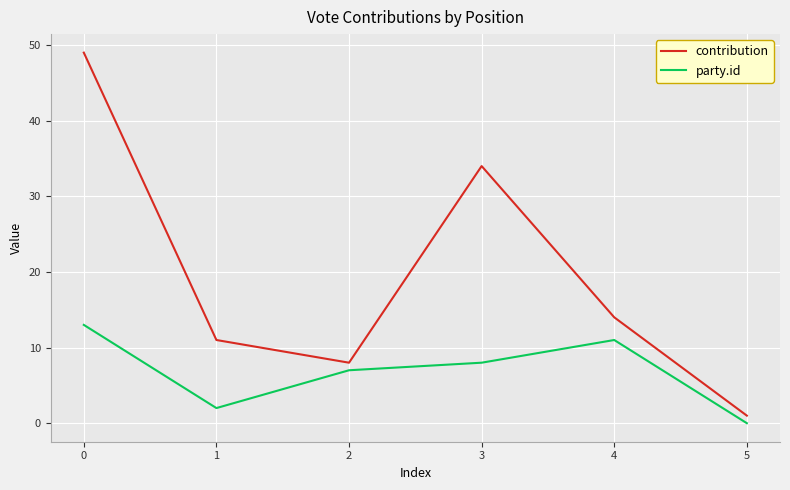

Where is the first local minimum for contribution?

2